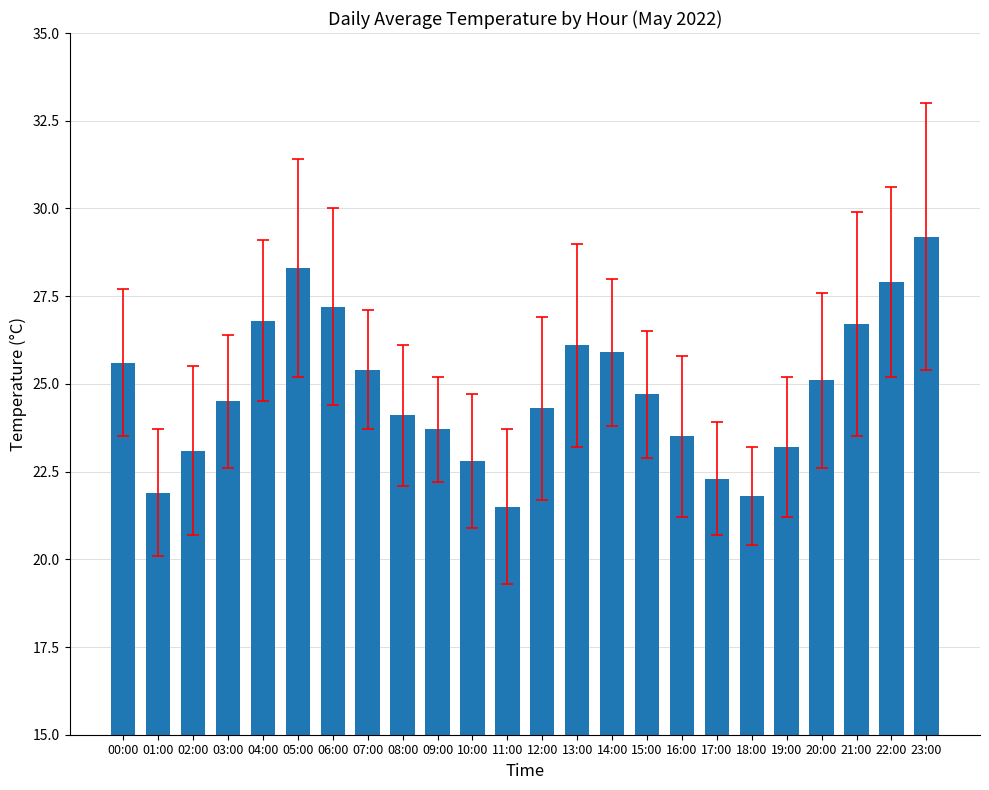

Is it true that the value at 03:00 is 12.4?

False